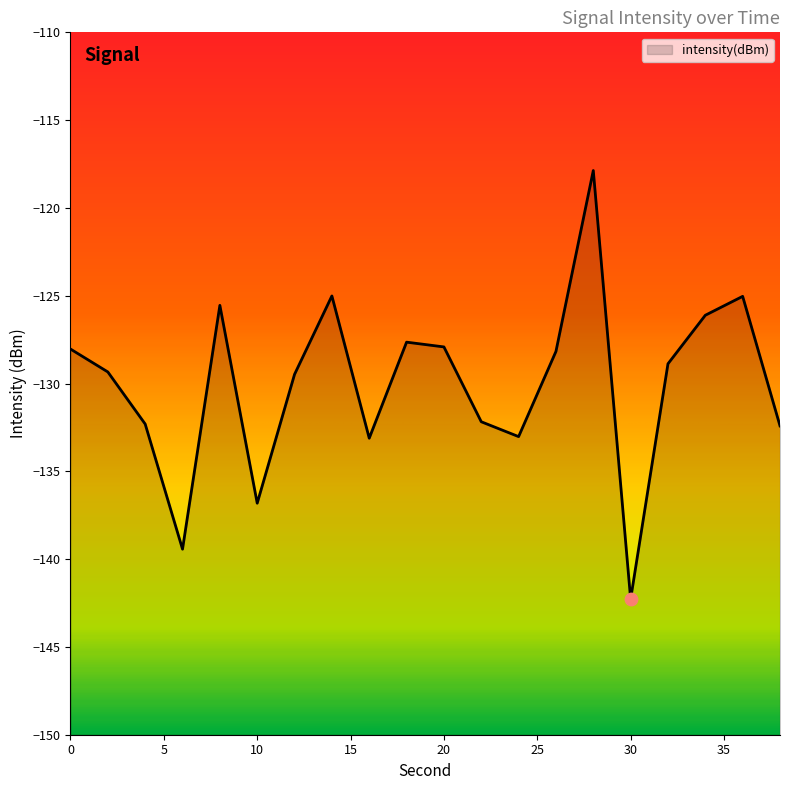

Which has a higher value, 8 or 16?

8